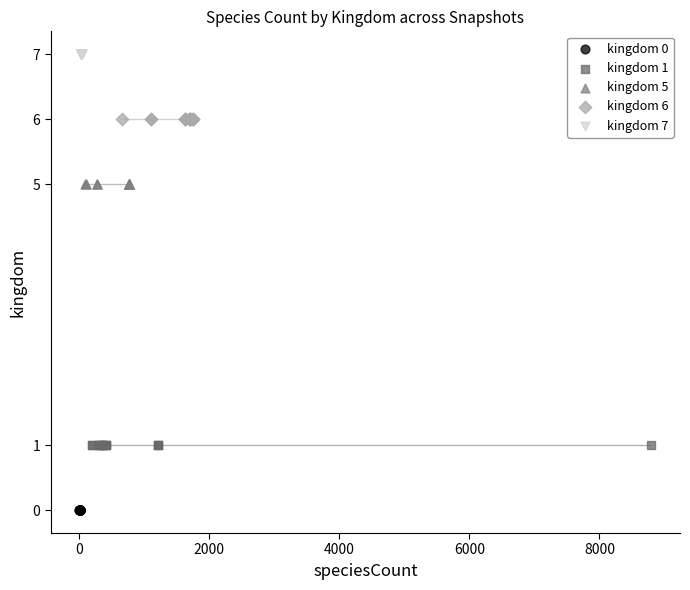

Which series contains the highest Y value?

kingdom 7